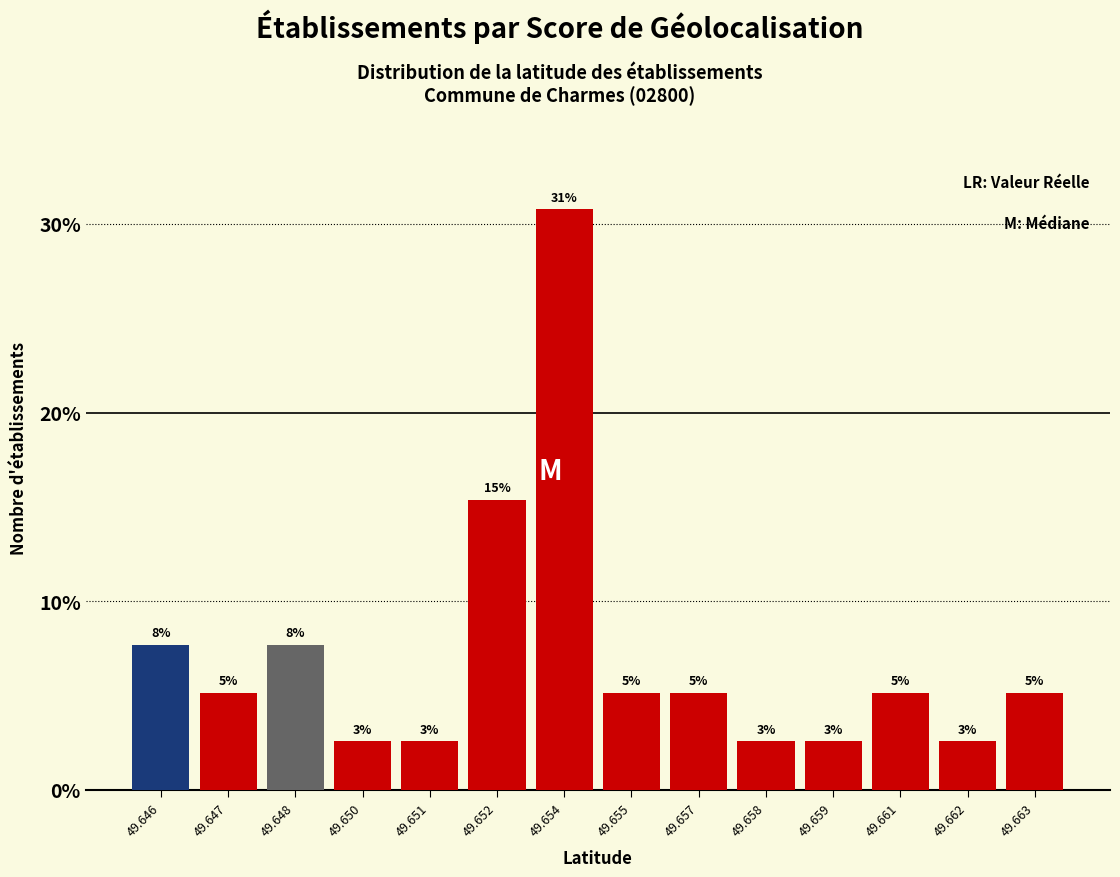

How many bars are there in total?

14